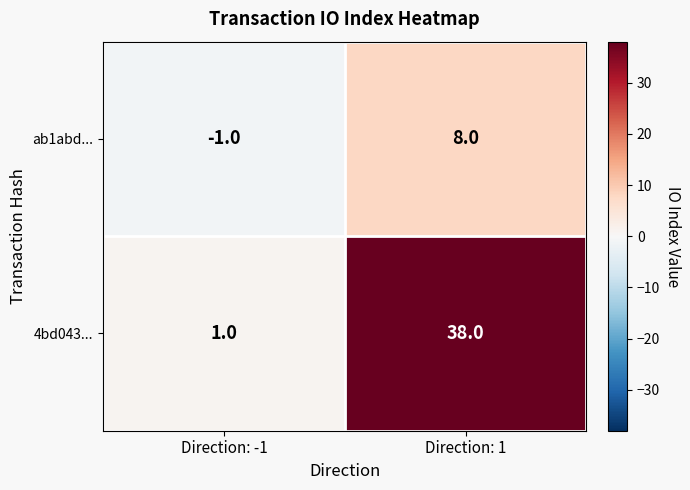

Reading right to left, extract all data points from this chart.

ab1abd...: 8	-1
4bd043...: 38	1